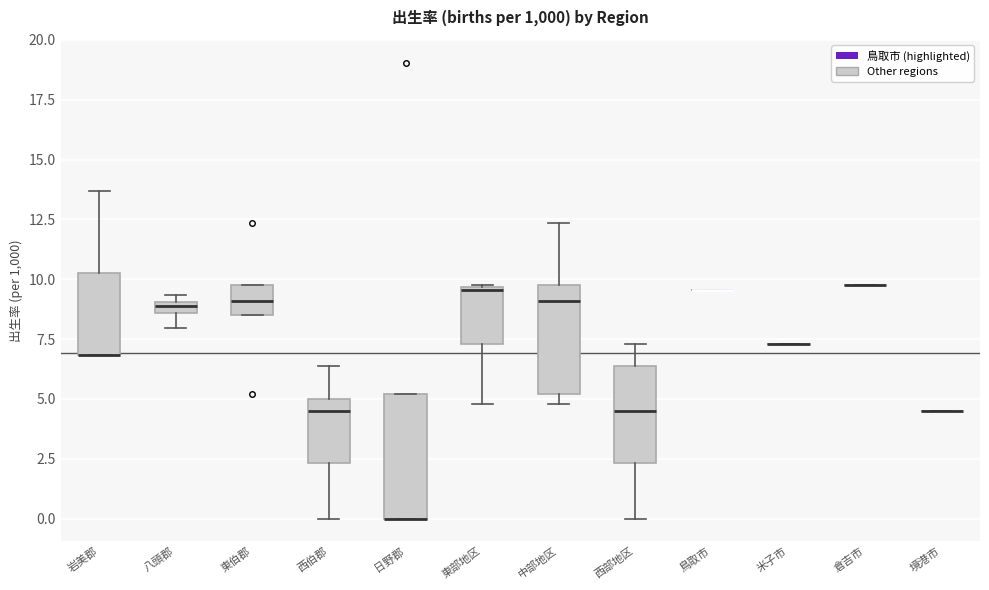

Where does the lower whisker of the box for 八頭郡 end on the y-axis? The values are not printed on the chart, so give them approximately, as read against the axis.

8.0